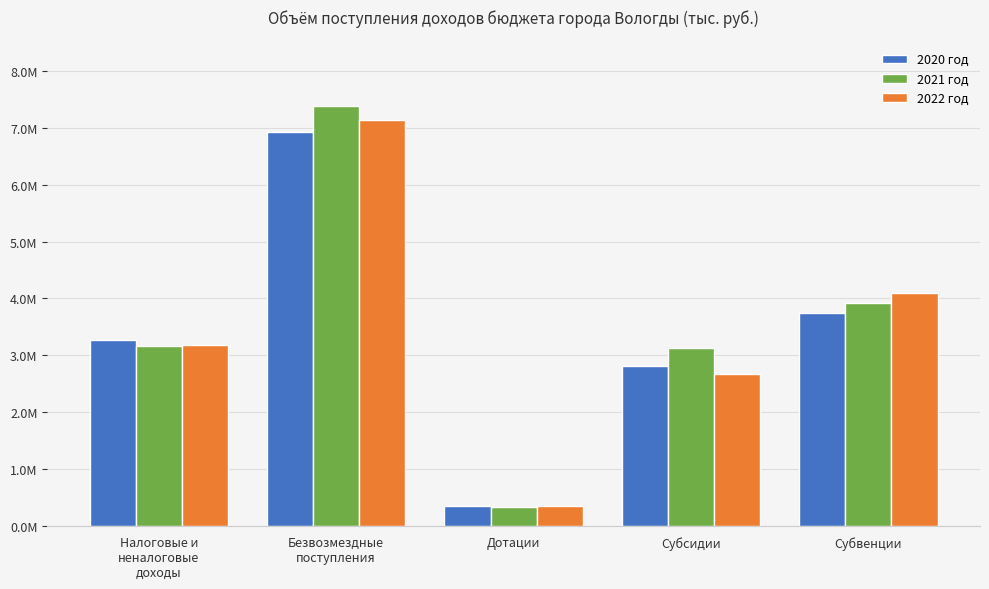

What is the difference between the maximum and minimum values in the 2021 год series?

7050973.5